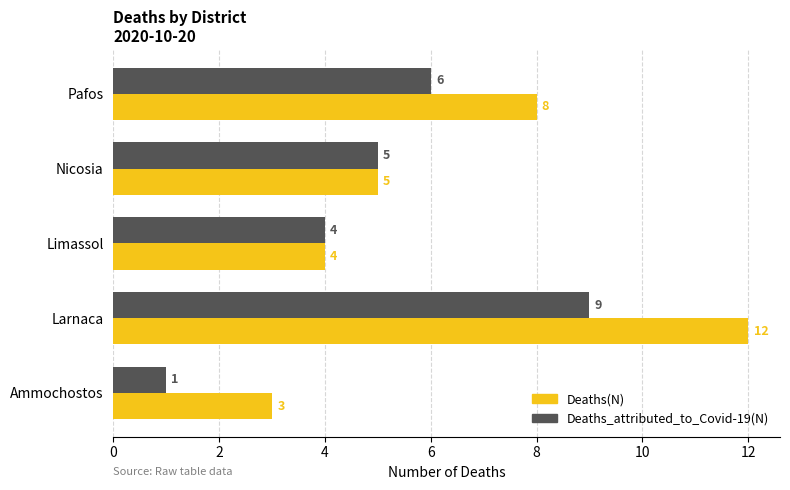

Is it true that Deaths(N) equals 3 at Pafos?

False